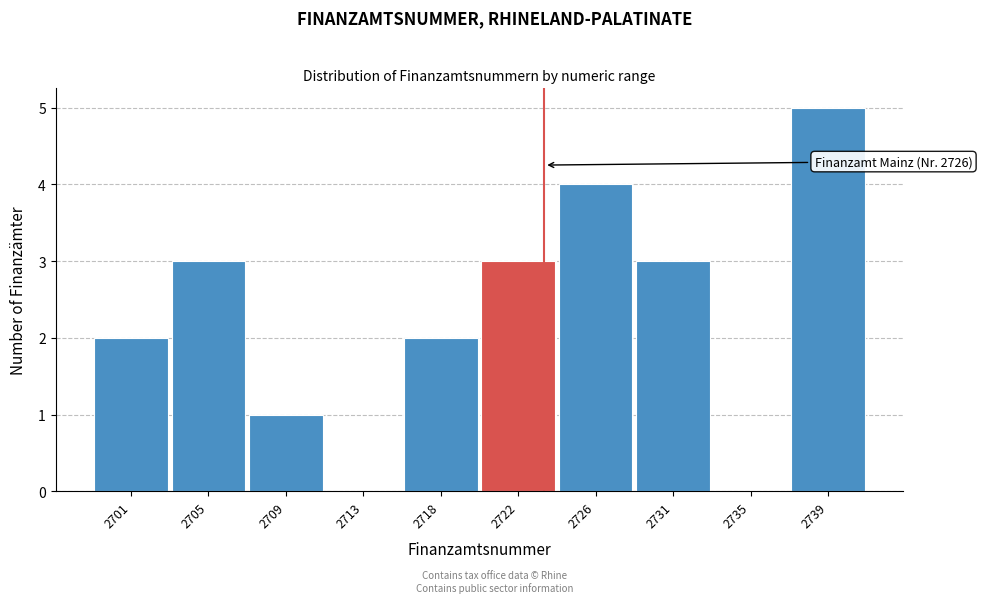

Reading left to right, what are all the values shown in this chart?

2701=2	2705=3	2709=1	2713=0	2718=2	2722=3	2726=4	2731=3	2735=0	2739=5